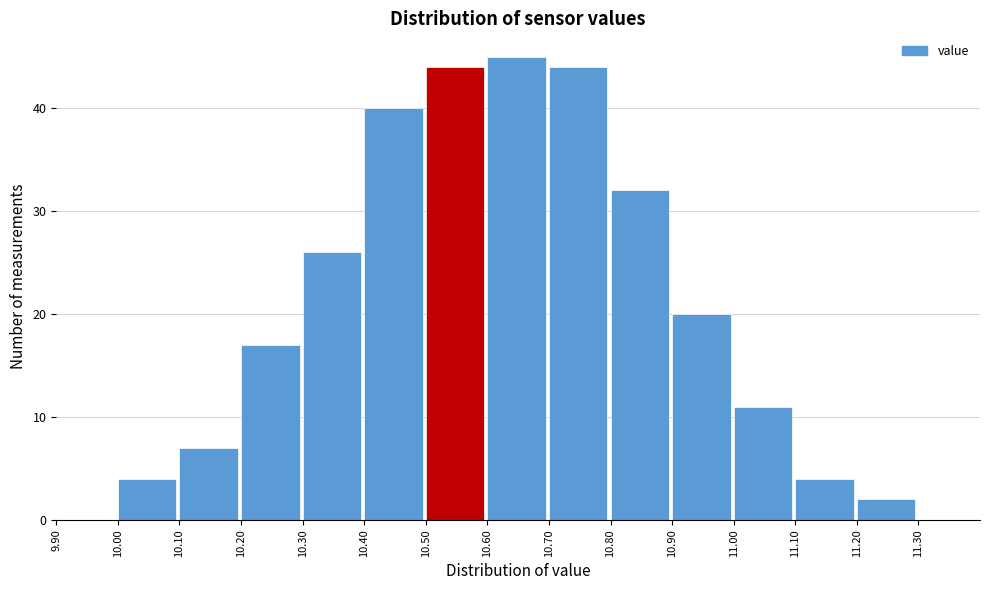

Reading left to right, list every bar in this chart as the range it spans on the x-axis followed by its height. The values are not printed on the chart, so give them approximately, as read against the axis.

9.9 to 10.0: 0
10.0 to 10.1: 4
10.1 to 10.2: 7
10.2 to 10.3: 17
10.3 to 10.4: 26
10.4 to 10.5: 40
10.5 to 10.6: 44
10.6 to 10.7: 45
10.7 to 10.8: 44
10.8 to 10.9: 32
10.9 to 11.0: 20
11.0 to 11.1: 11
11.1 to 11.2: 4
11.2 to 11.3: 2
11.3 to 11.4: 0